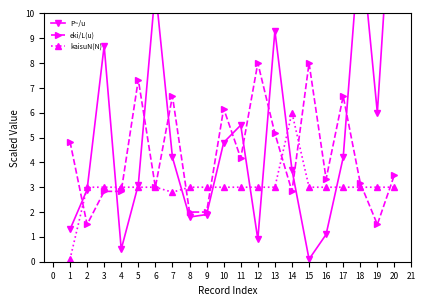

What is the lowest value of the eki/L(u) series?

1.5